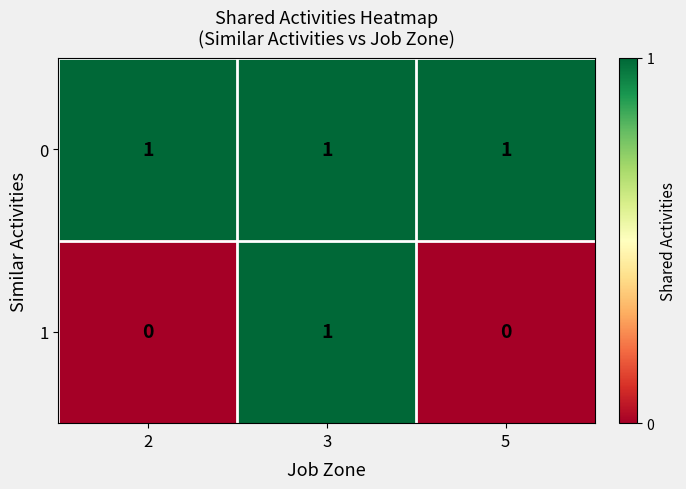

At which category is the sum across all series the highest?

3